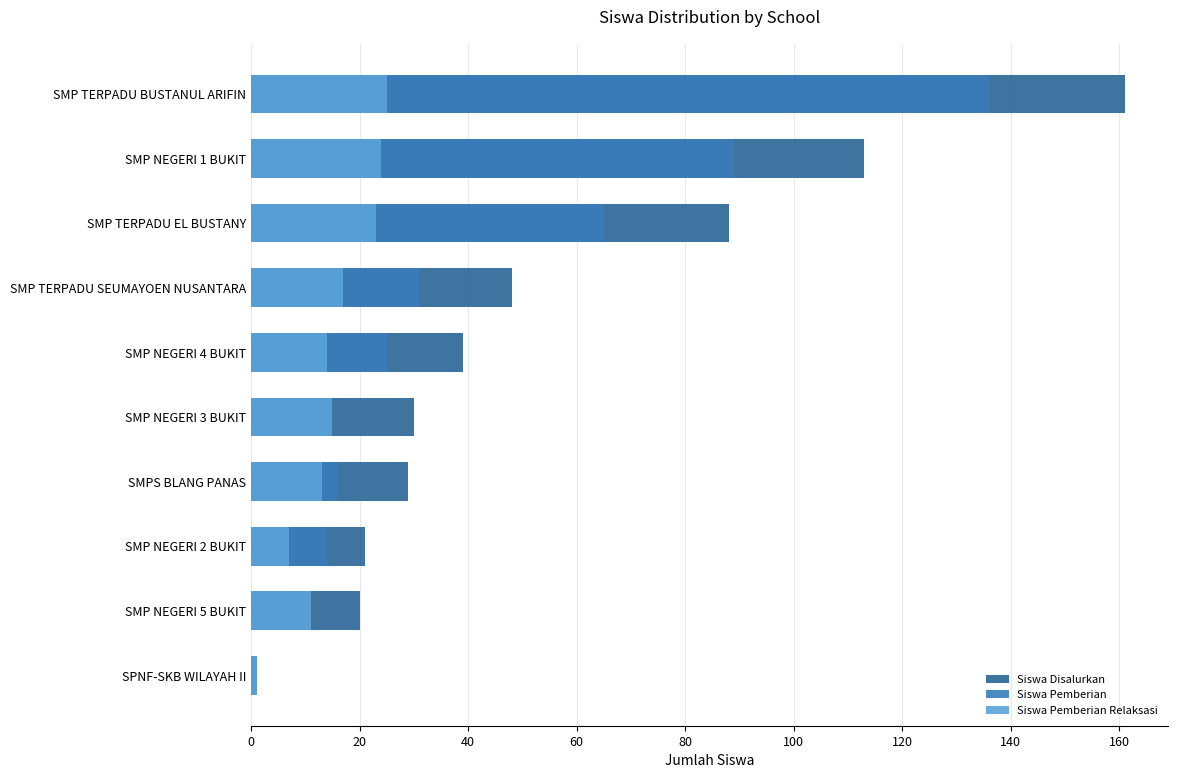

Between 80 and 100, which is larger?

100